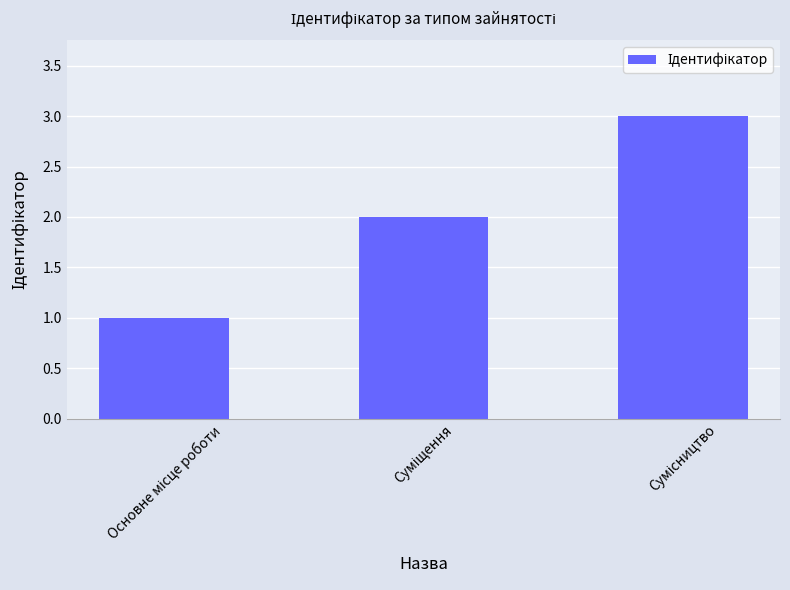

Are the bars grouped side by side (vs. stacked)?

No